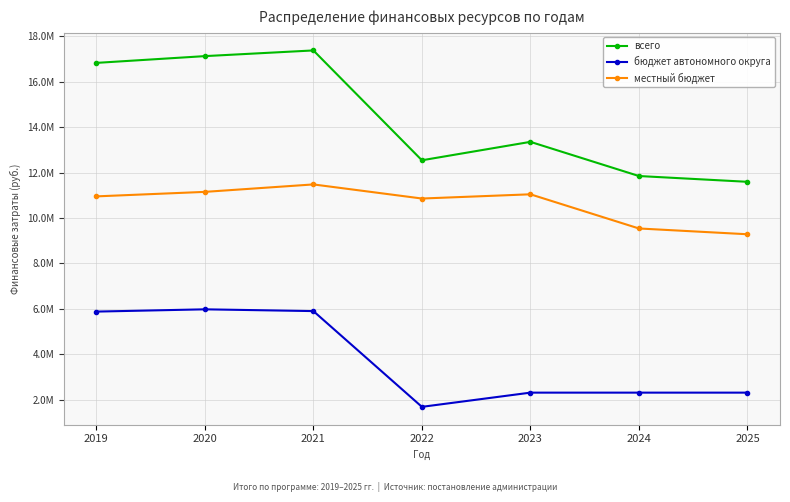

Which series has the largest range (max minus min)?

всего